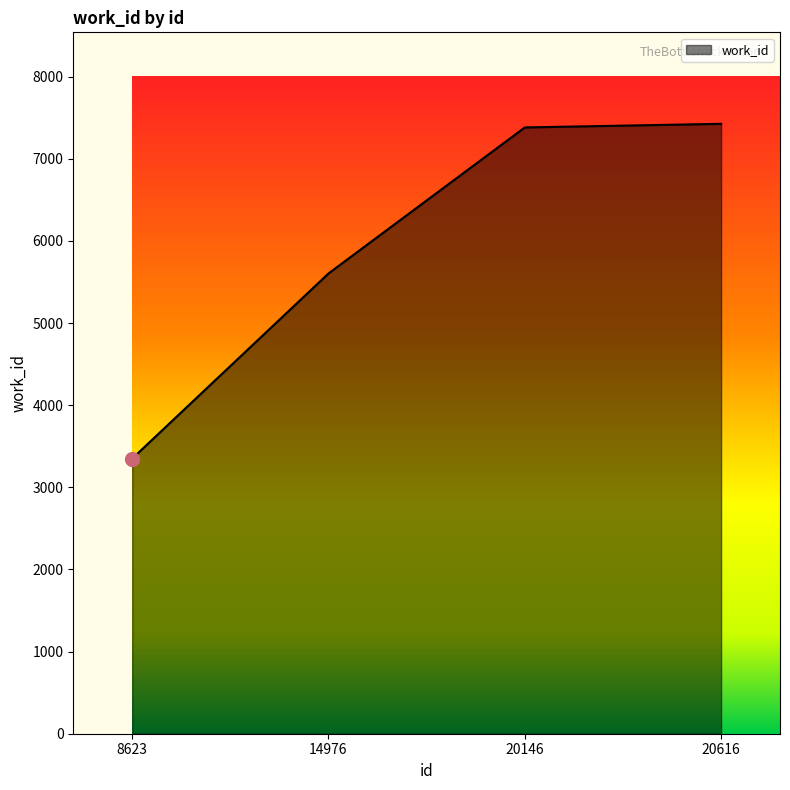

True or false: the data shows 4931 at 8623.

False